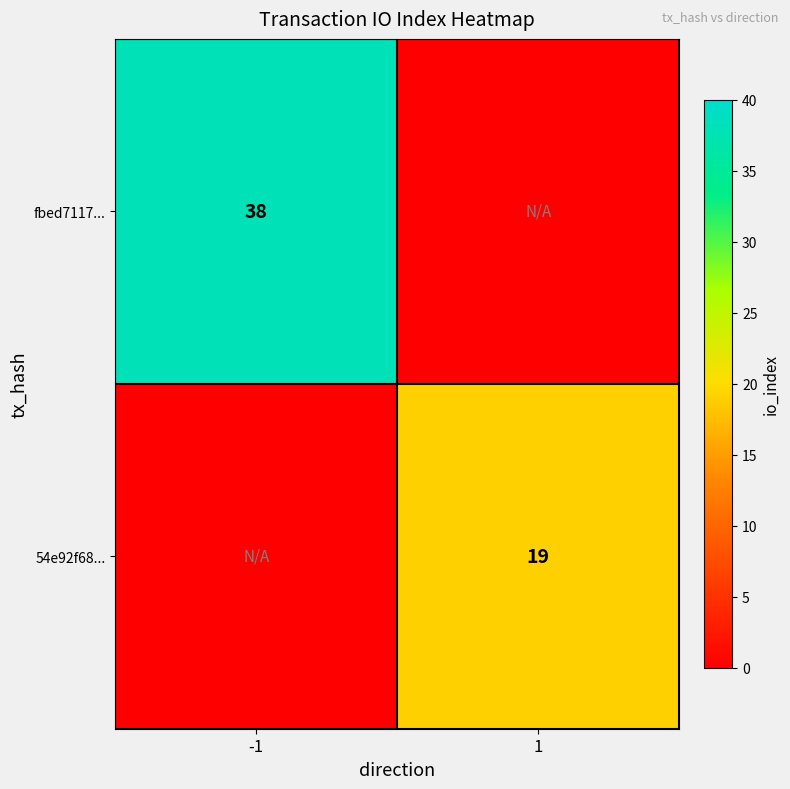

The value of fbed7117... at -1 is 54. True or false?

False